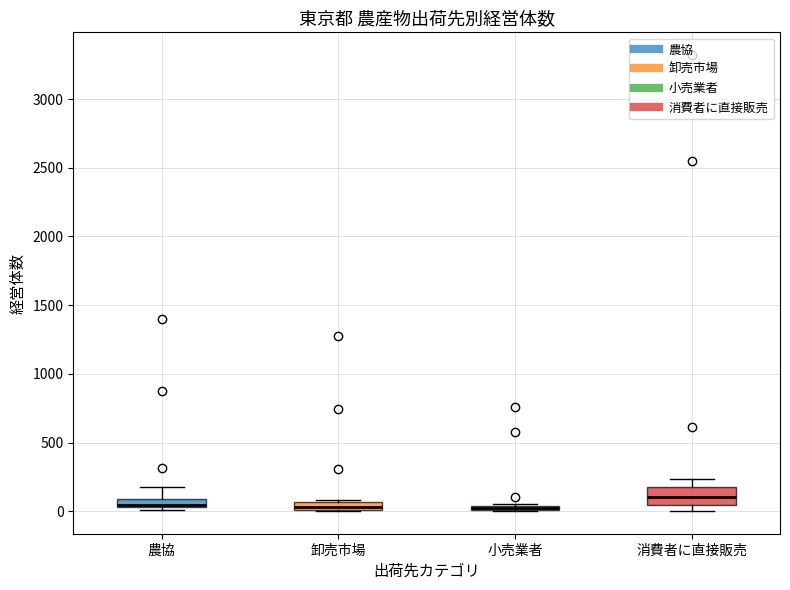

Where does the median line of the box for 消費者に直接販売 sit on the y-axis? The values are not printed on the chart, so give them approximately, as read against the axis.

100